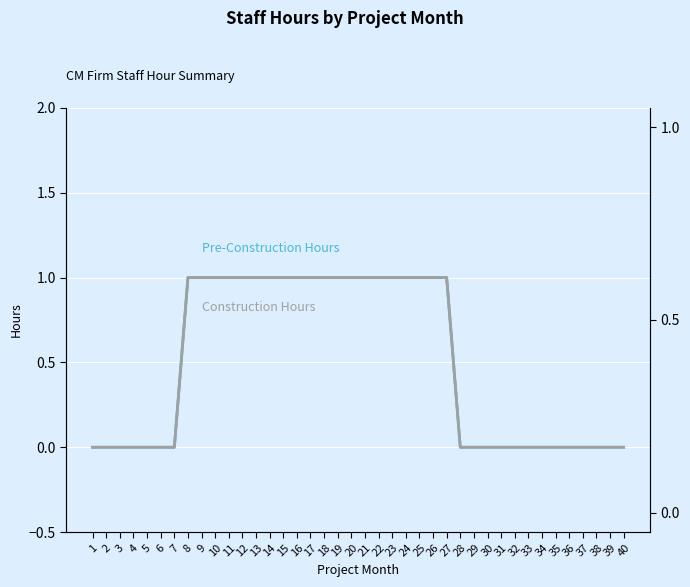

Reading left to right, what are all the values shown in this chart?

Pre-Construction Hours: 0	0	0	0	0	0	0	1	1	1	1	1	1	1	1	1	1	1	1	1	1	1	1	1	1	1	1	0	0	0	0	0	0	0	0	0	0	0	0	0
Construction Hours: 0	0	0	0	0	0	0	1	1	1	1	1	1	1	1	1	1	1	1	1	1	1	1	1	1	1	1	0	0	0	0	0	0	0	0	0	0	0	0	0